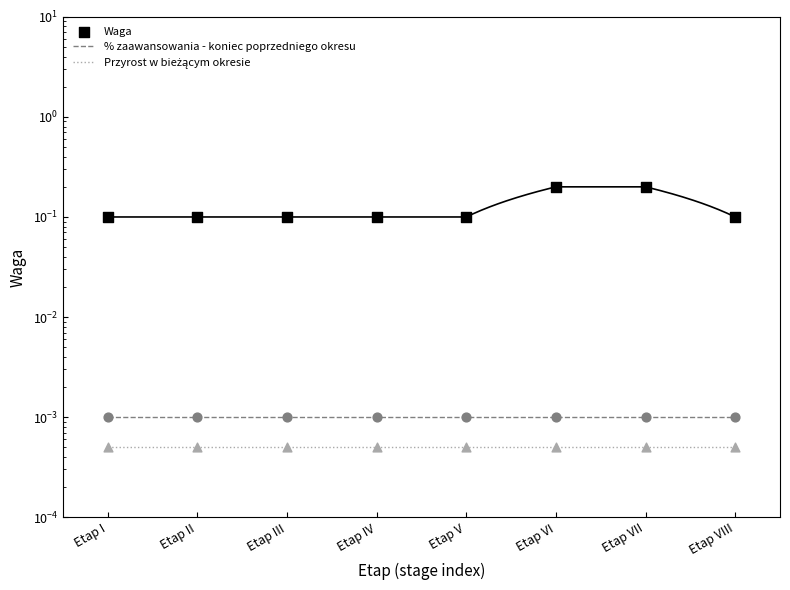

Which series has the largest Y range (max minus min)?

Waga